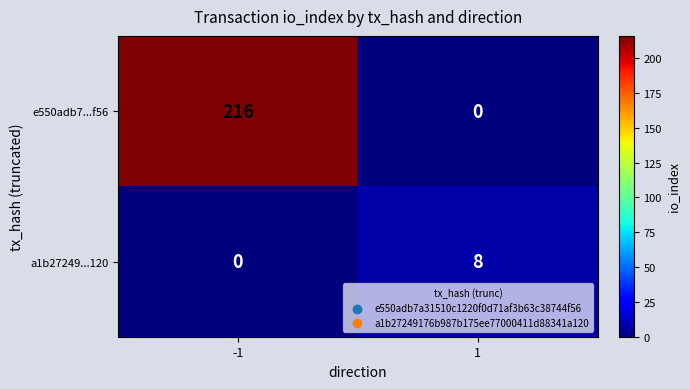

Is it true that e550adb7...f56 equals 216 at -1?

True